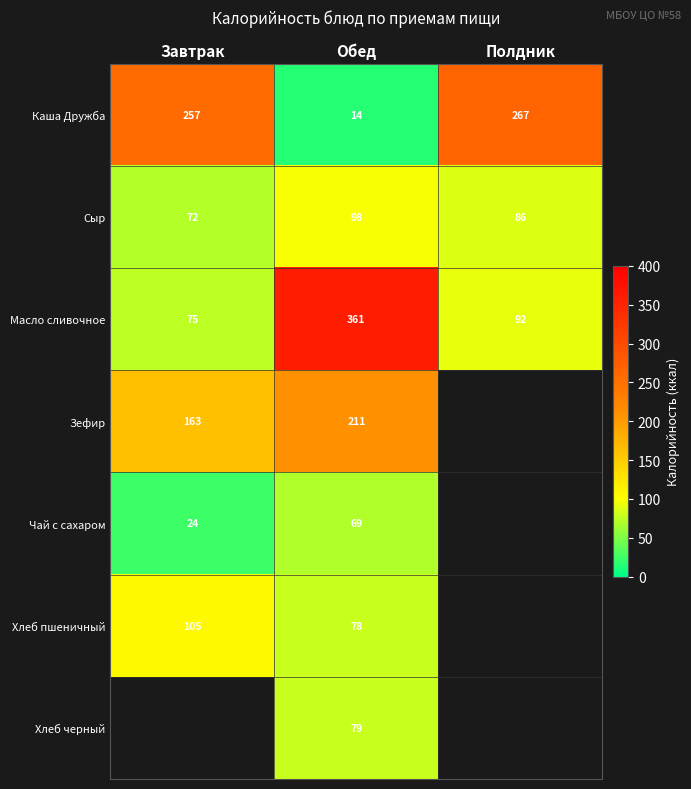

Is the value of Сыр at Завтрак greater than the value of Масло сливочное at Полдник?

No